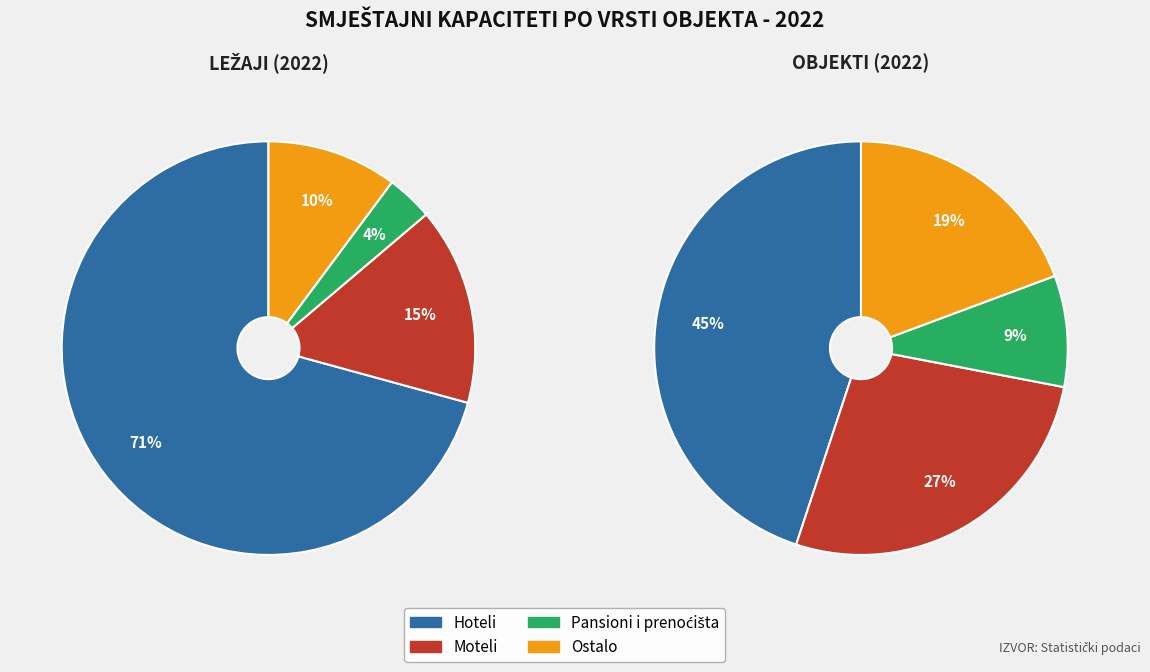

What percentage is the Hoteli slice, to the nearest percent?

71%